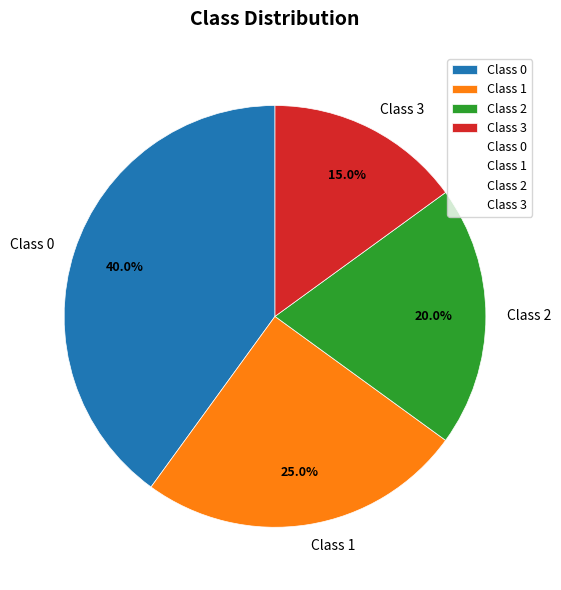

Is the sum of Class 1 and Class 0 greater than half?

Yes